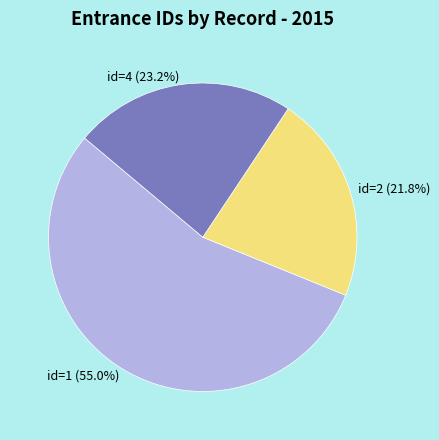

Does any single category account for the majority?

Yes